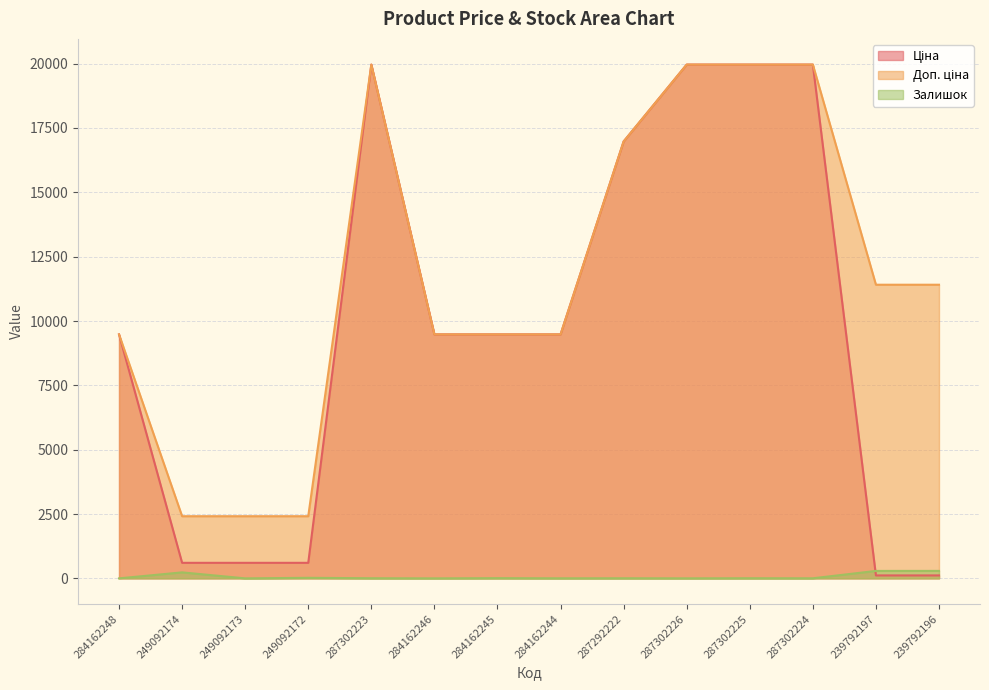

Count the number of categories in the chart.

14